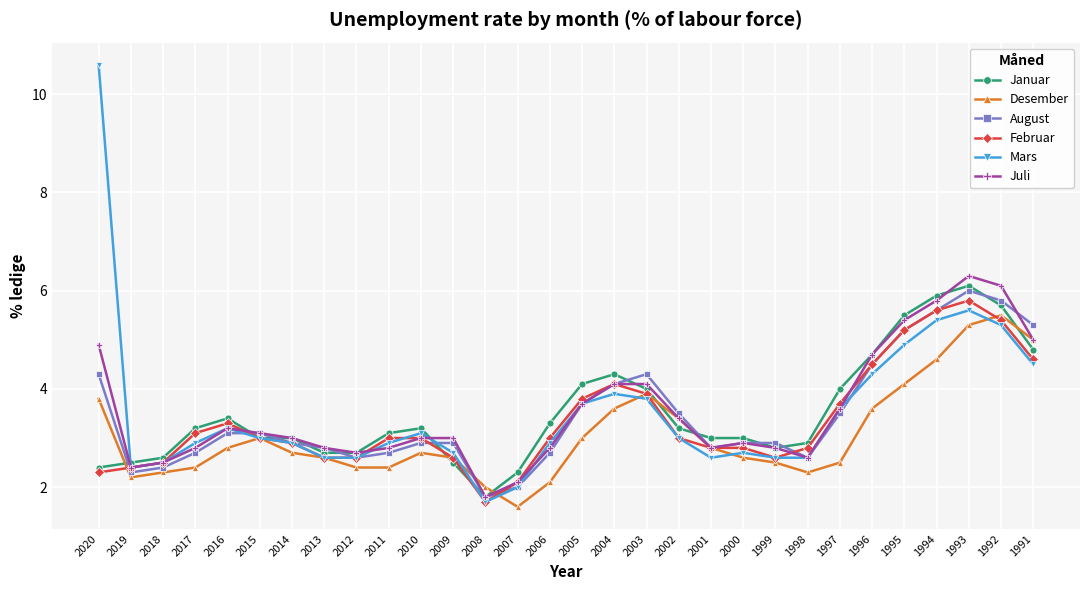

What is the difference between the highest and lowest values at 2008?

0.3